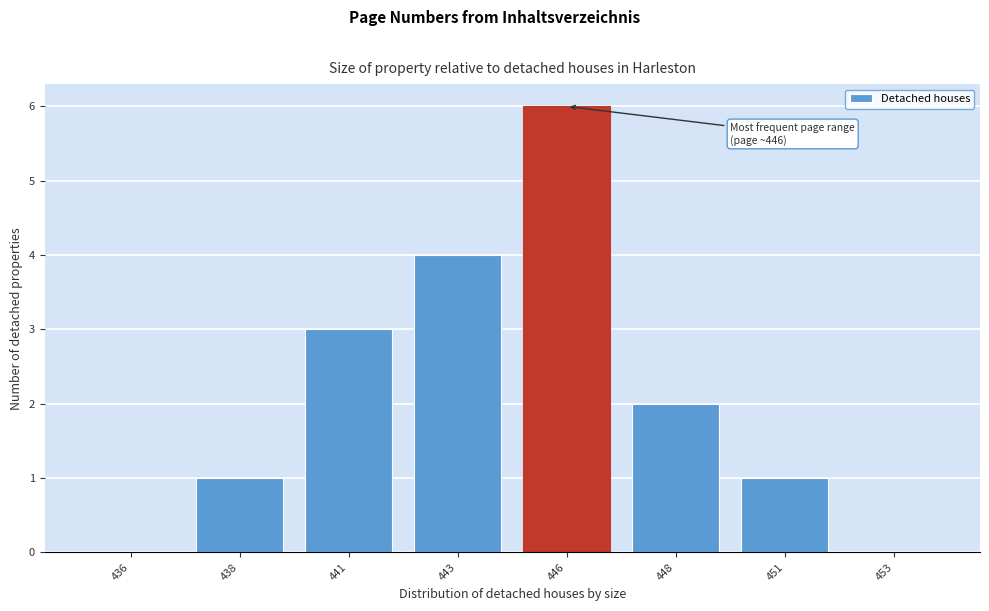

Reading right to left, transcribe all the data shown in this chart.

453=0	451=1	448=2	446=6	443=4	441=3	438=1	436=0